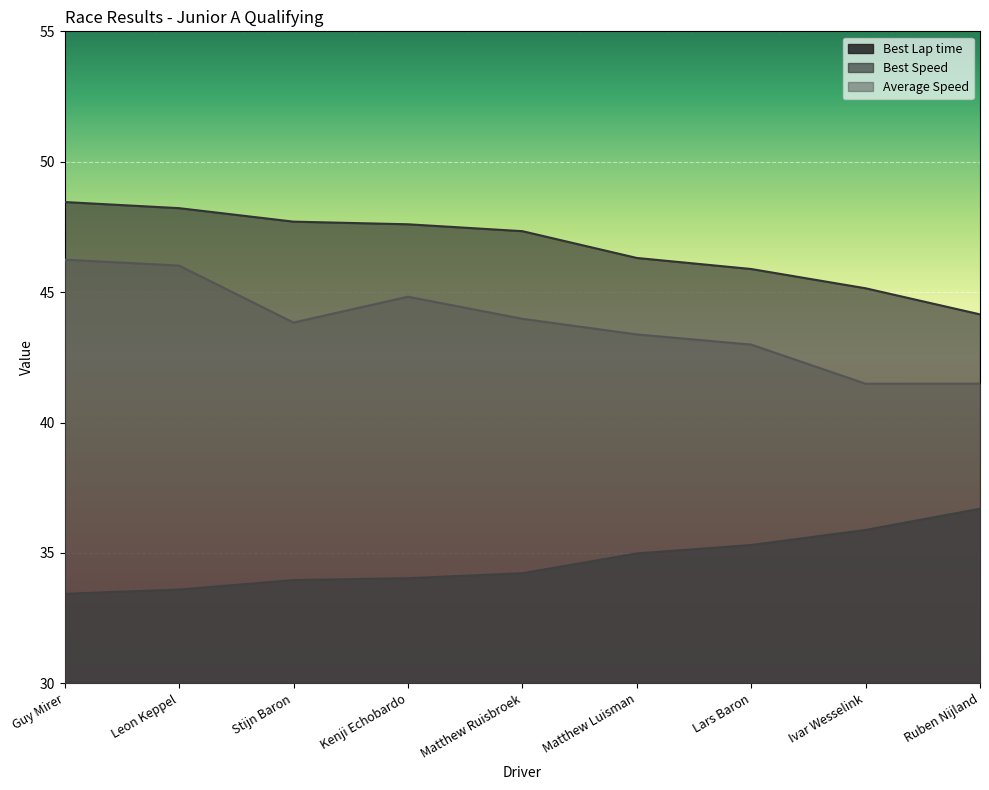

What is the minimum value shown in the chart?

33.4